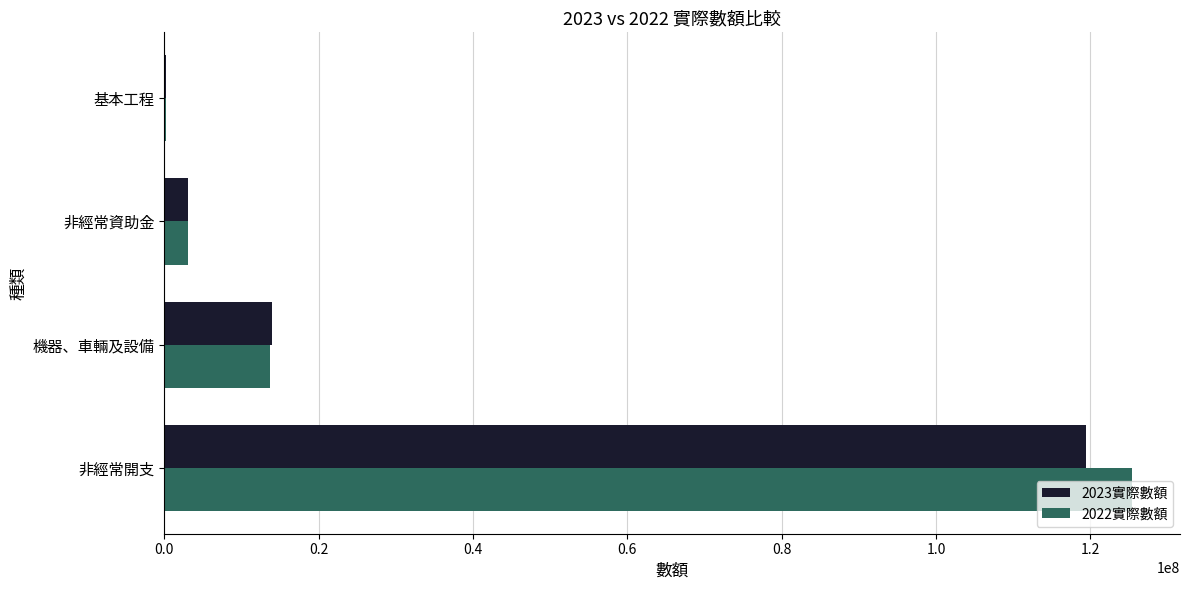

Which label corresponds to the largest value in the chart?

非經常開支